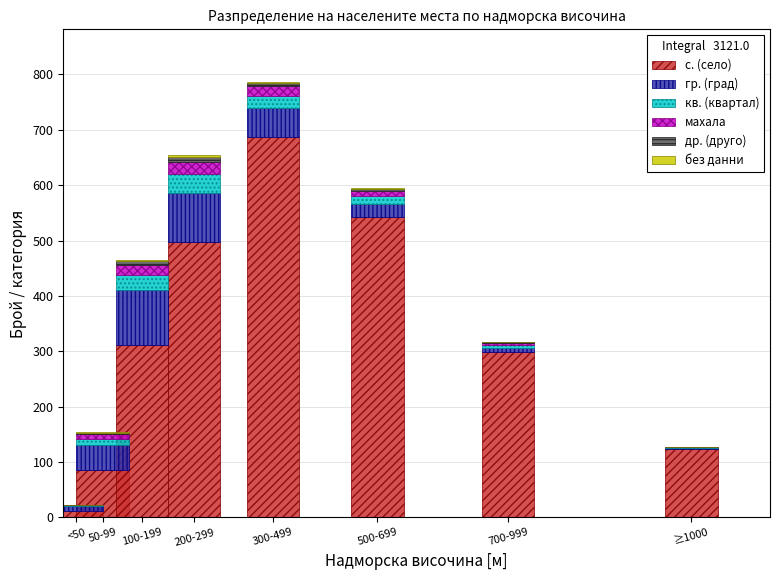

At which category is the sum across all series the highest?

300-499